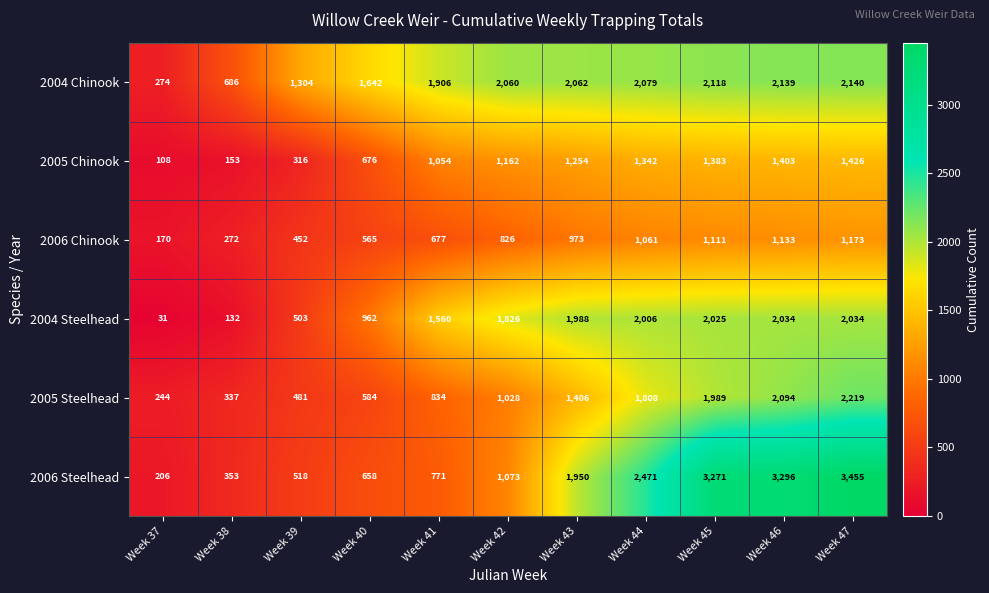

At which label is 2006 Steelhead closest to 1830?

Week 43